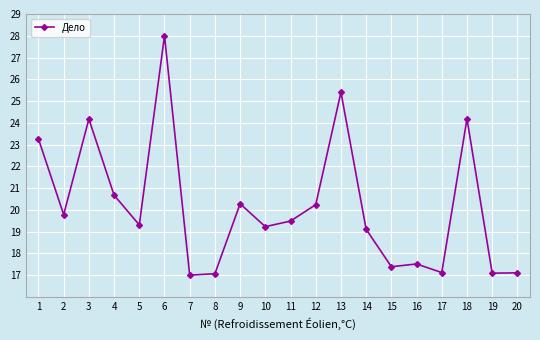

Which category has the highest value across all series?

6